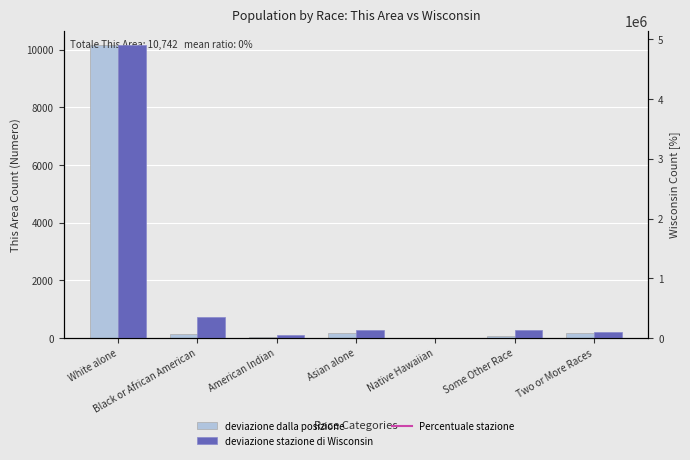

Reading right to left, transcribe all the data shown in this chart.

This Area (deviazione dalla posizione): 158	68	6	187	38	129	10156
Wisconsin (deviazione stazione): 104317	135867	1827	129234	54526	359148	4902067